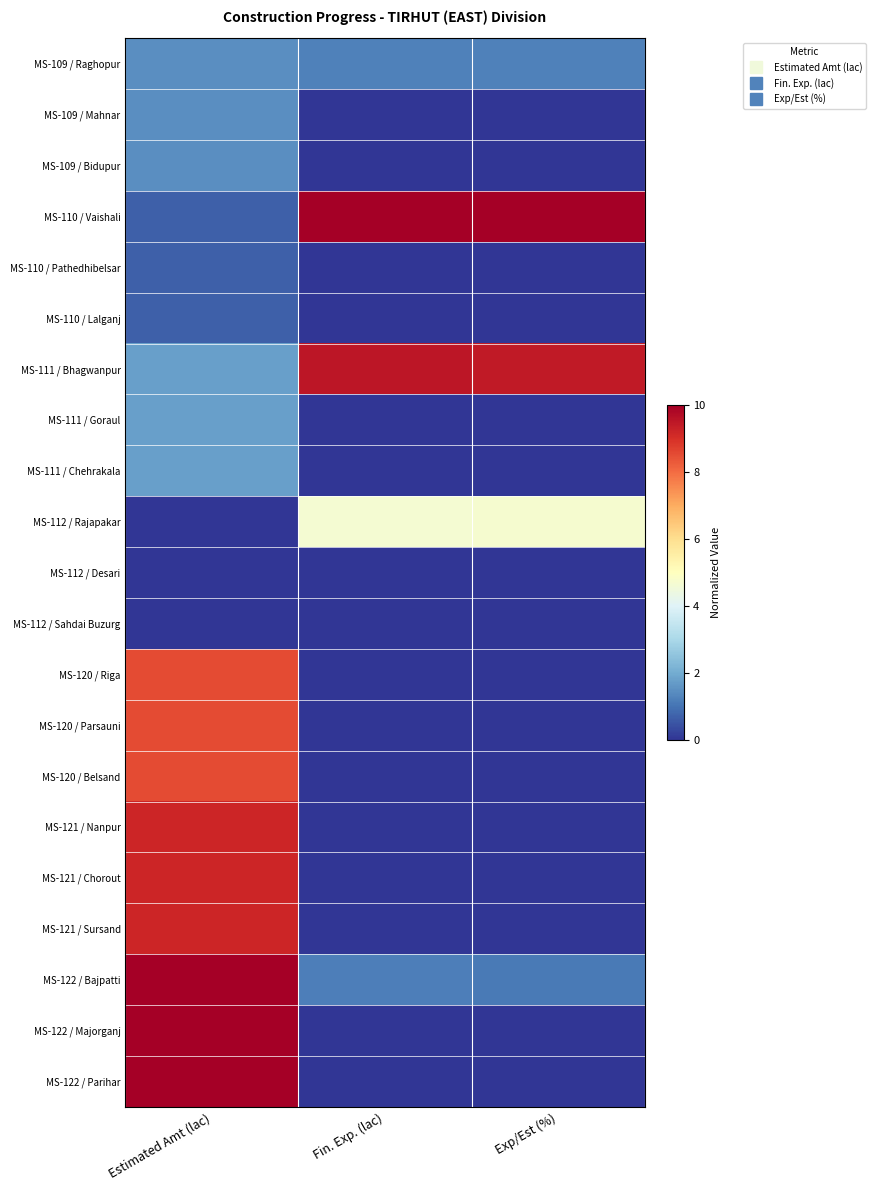

Which label corresponds to the largest value in the chart?

Fin. Exp. (lac)